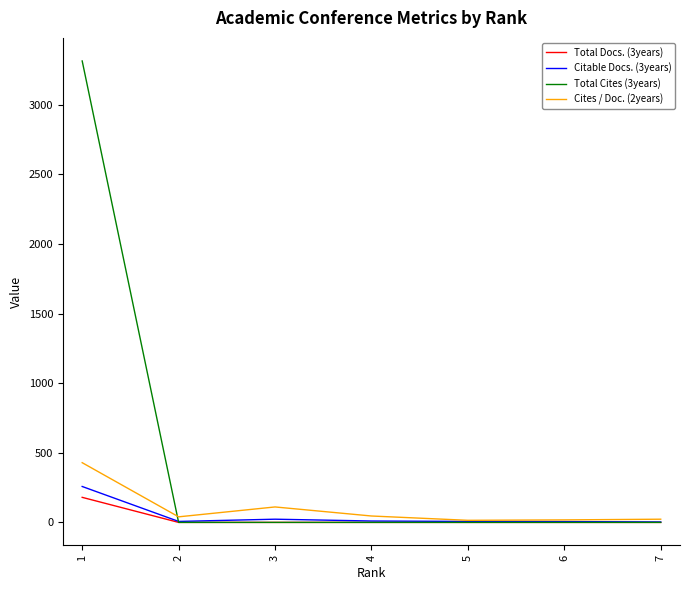

Which series has the largest range (max minus min)?

Total Cites (3years)